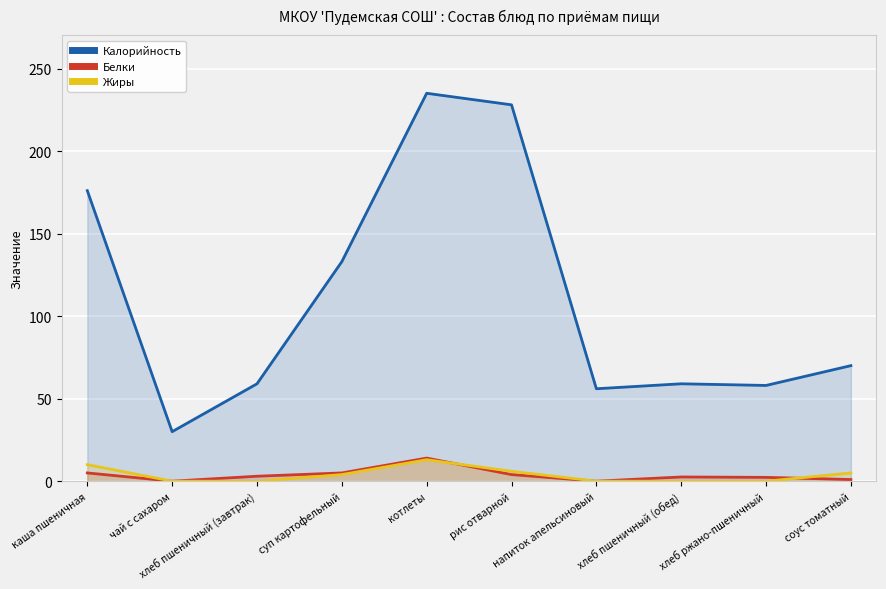

What are all the series names shown in the legend?

Калорийность, Белки, Жиры